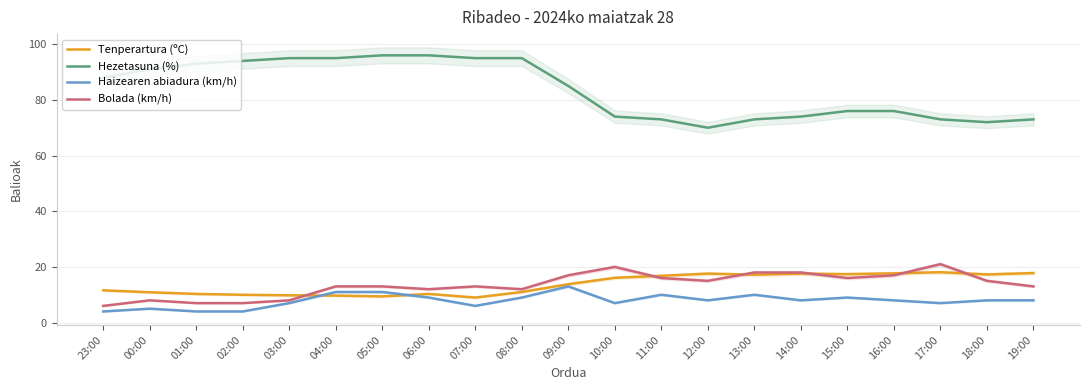

Reading left to right, what are all the values shown in this chart?

Tenperartura (ºC): 11.6	10.9	10.3	10.0	9.8	9.7	9.4	10.3	9.0	11.0	13.8	16.1	16.8	17.6	17.2	17.6	17.4	17.7	18.1	17.3	17.8
Hezetasuna (%): 88.0	91.0	93.0	94.0	95.0	95.0	96.0	96.0	95.0	95.0	85.0	74.0	73.0	70.0	73.0	74.0	76.0	76.0	73.0	72.0	73.0
Haizearen abiadura (km/h): 4.0	5.0	4.0	4.0	7.0	11.0	11.0	9.0	6.0	9.0	13.0	7.0	10.0	8.0	10.0	8.0	9.0	8.0	7.0	8.0	8.0
Bolada (km/h): 6.0	8.0	7.0	7.0	8.0	13.0	13.0	12.0	13.0	12.0	17.0	20.0	16.0	15.0	18.0	18.0	16.0	17.0	21.0	15.0	13.0